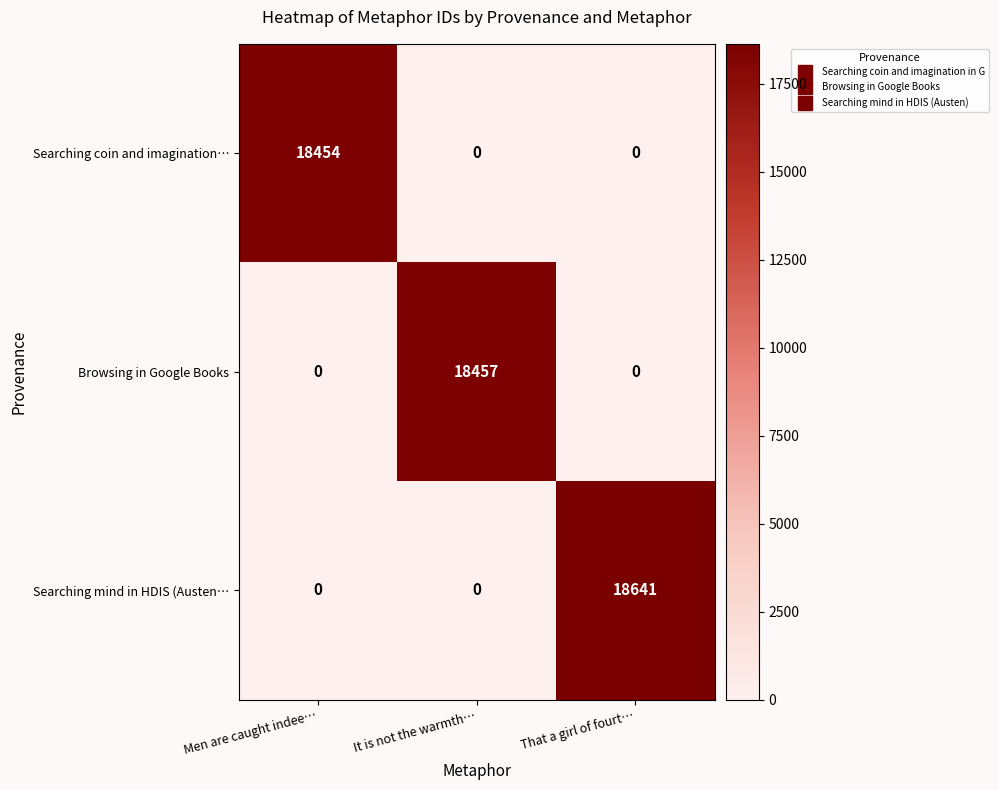

Which series changed the most between It is not the warmth… and That a girl of fourt…?

Searching mind in HDIS (Austen…